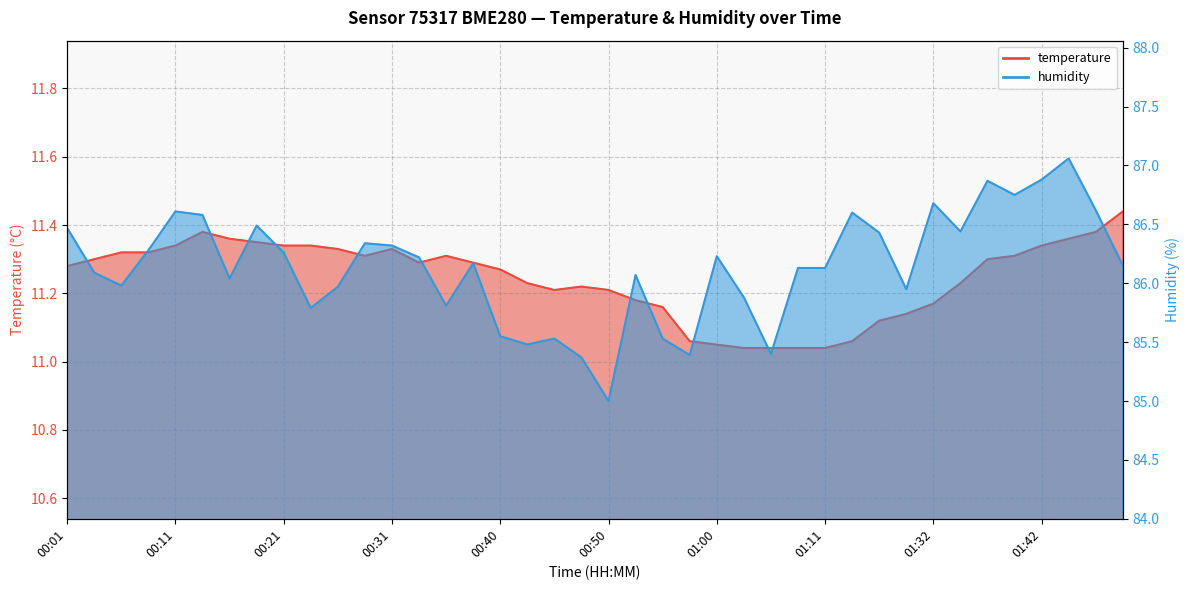

True or false: temperature and humidity intersect in this chart.

False